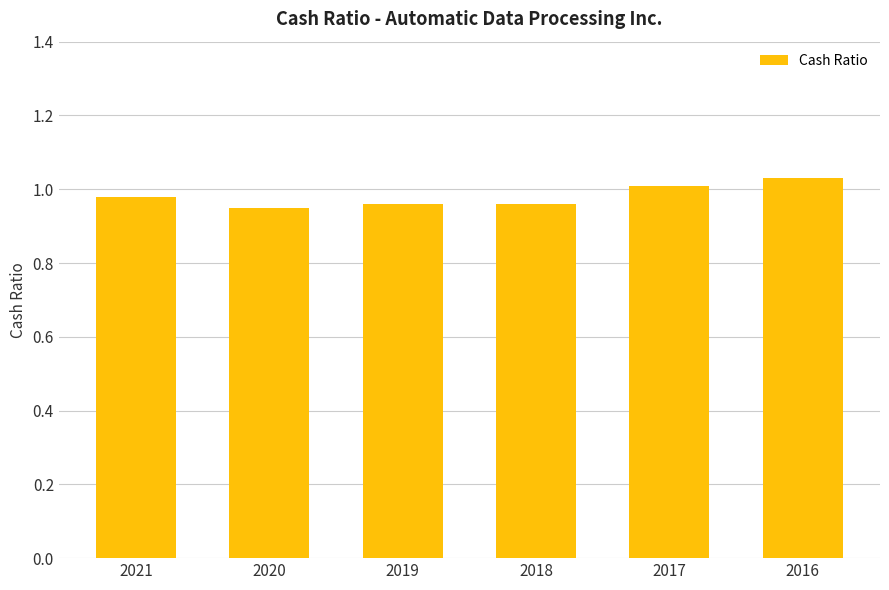

What is the sum of the values at 2017 and 2016?

2.0